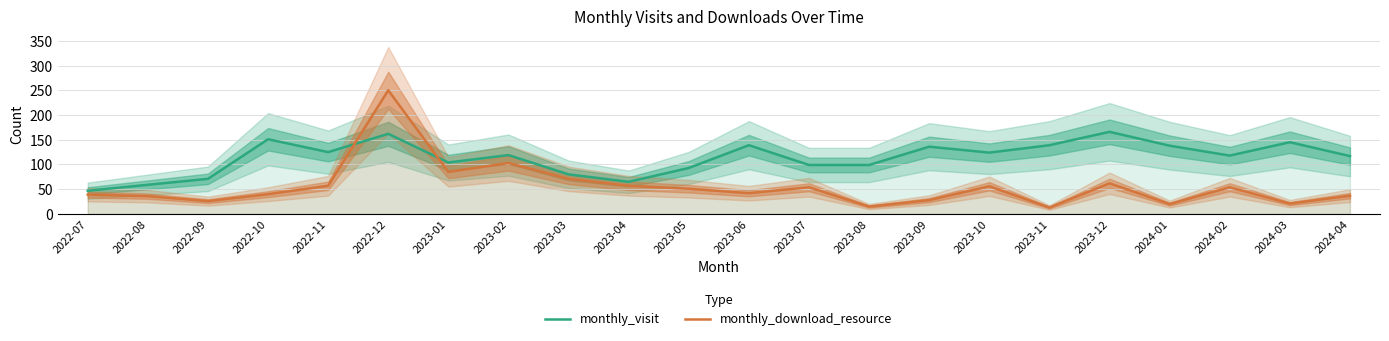

Which series ends up on top after the final intersection of monthly_download_resource and monthly_visit?

monthly_visit